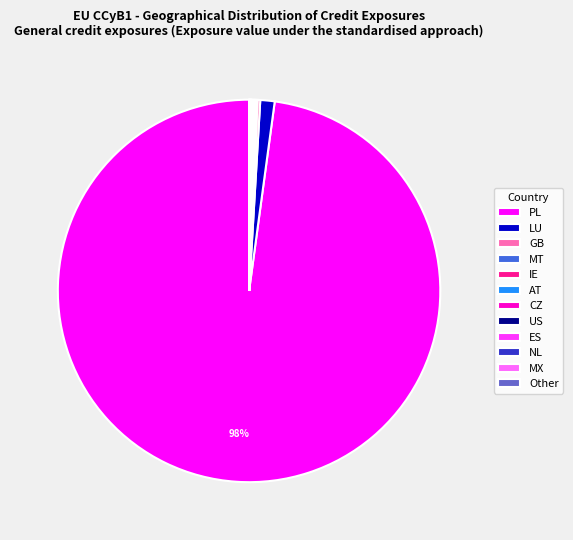

Which category accounts for the majority?

PL